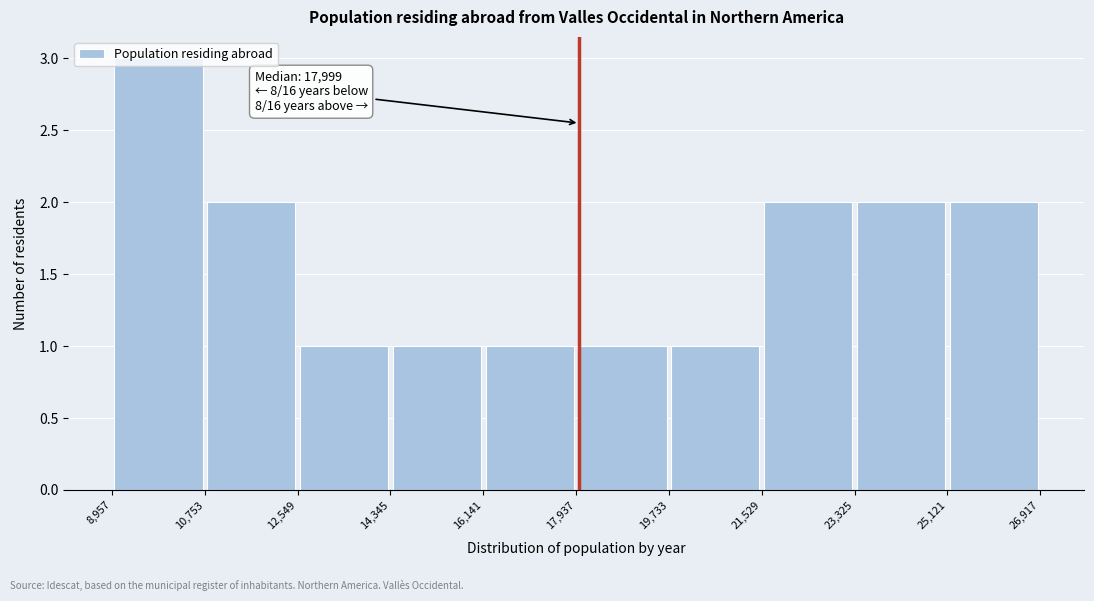

Which range on the x-axis has the tallest bar?

8,957 to 10,753